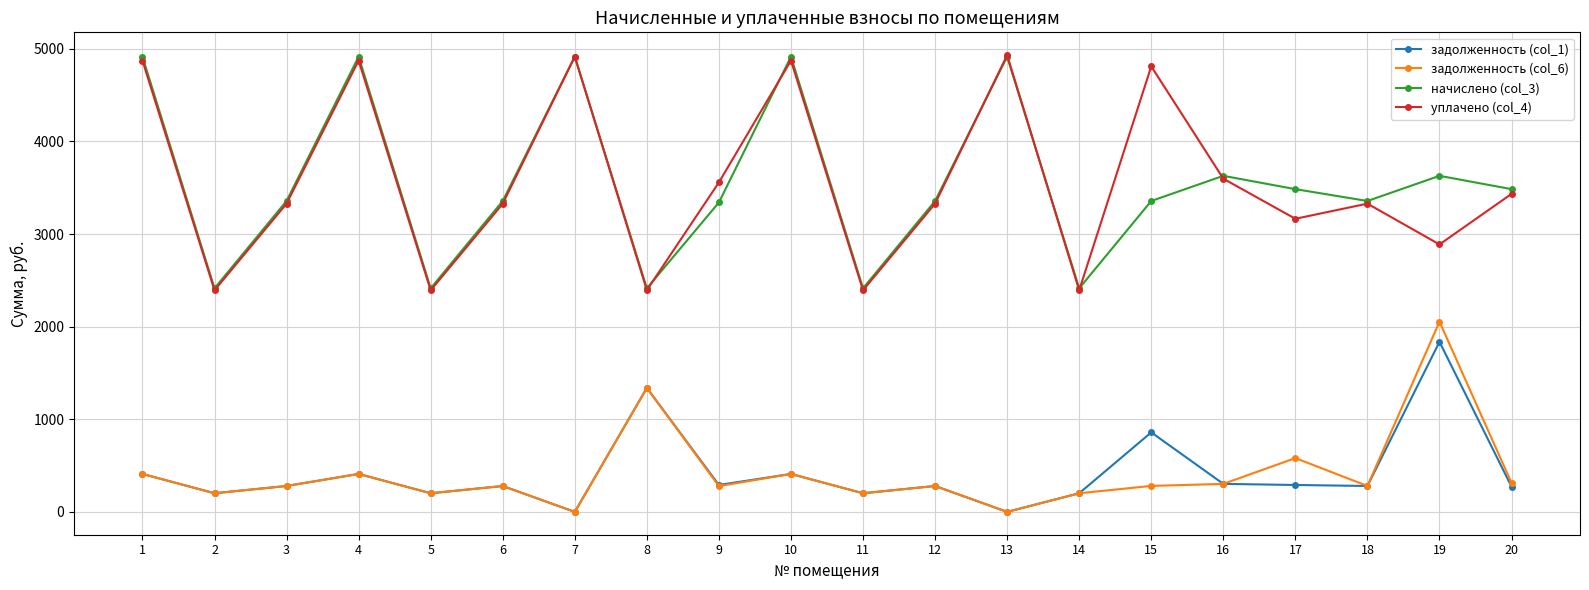

Is it true that начислено (col_3) equals 5364.1 at 17?

False